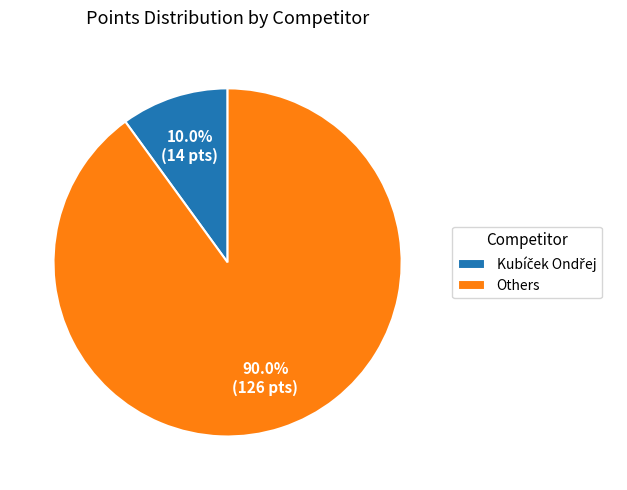

Is there a majority slice in this chart?

Yes